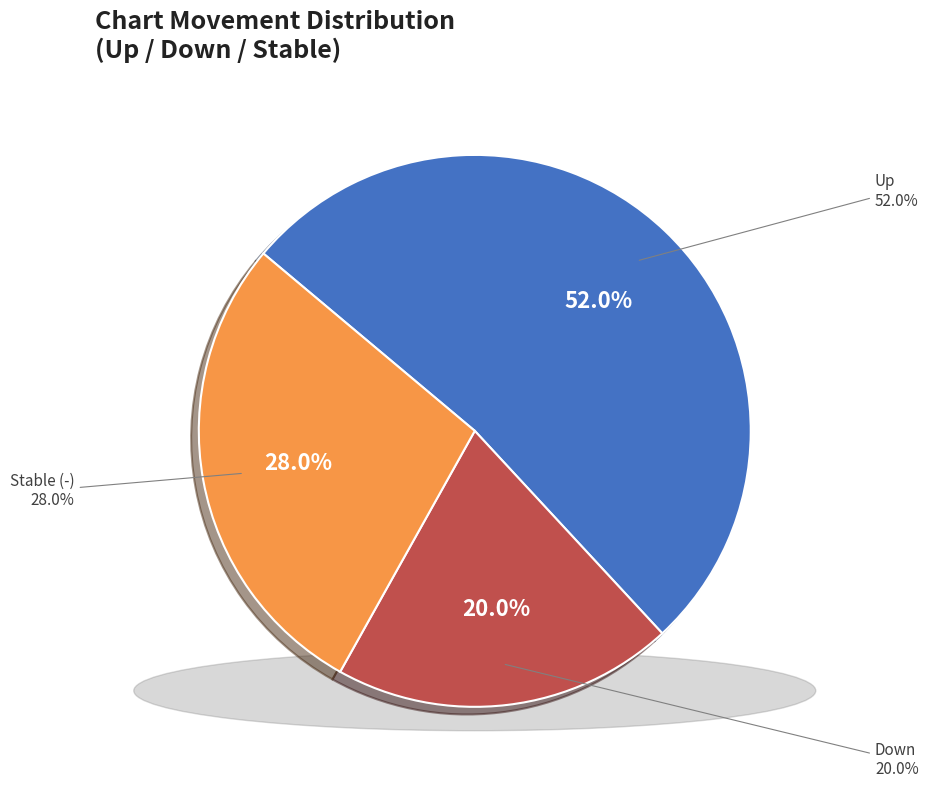

What percentage is the - slice, to the nearest percent?

28%